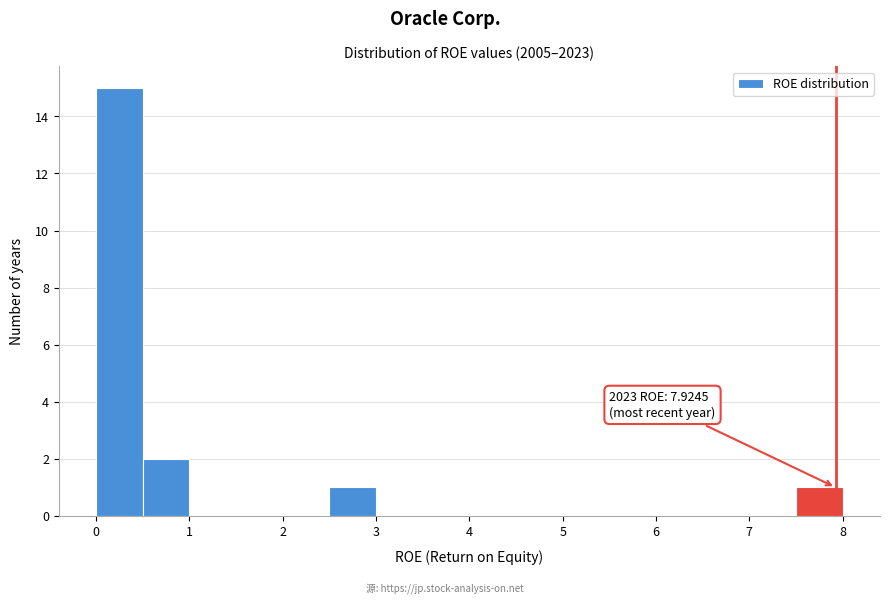

Which range on the x-axis has the tallest bar?

0.0 to 0.5